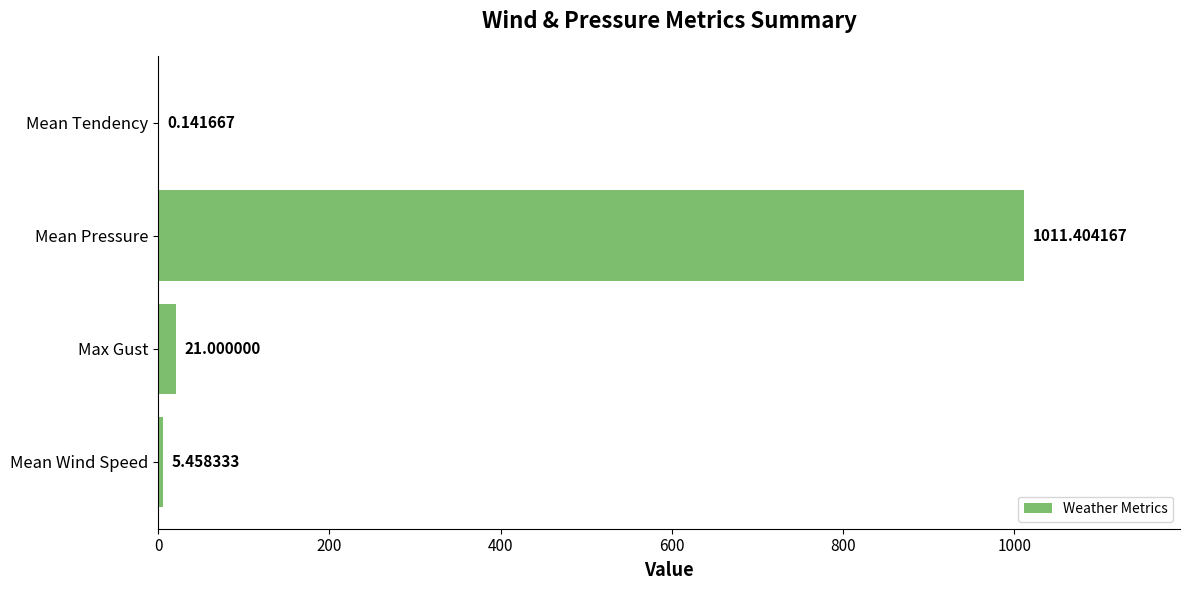

What is the sum of all values?

1038.0